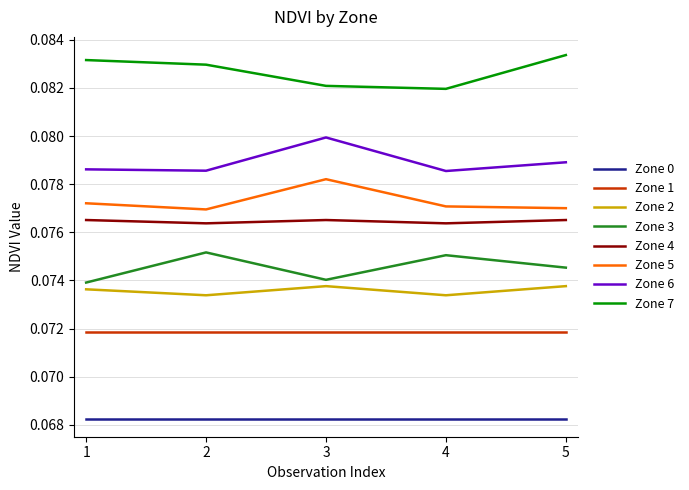

The Zone 5 series shows 0.0 at 3. True or false?

False